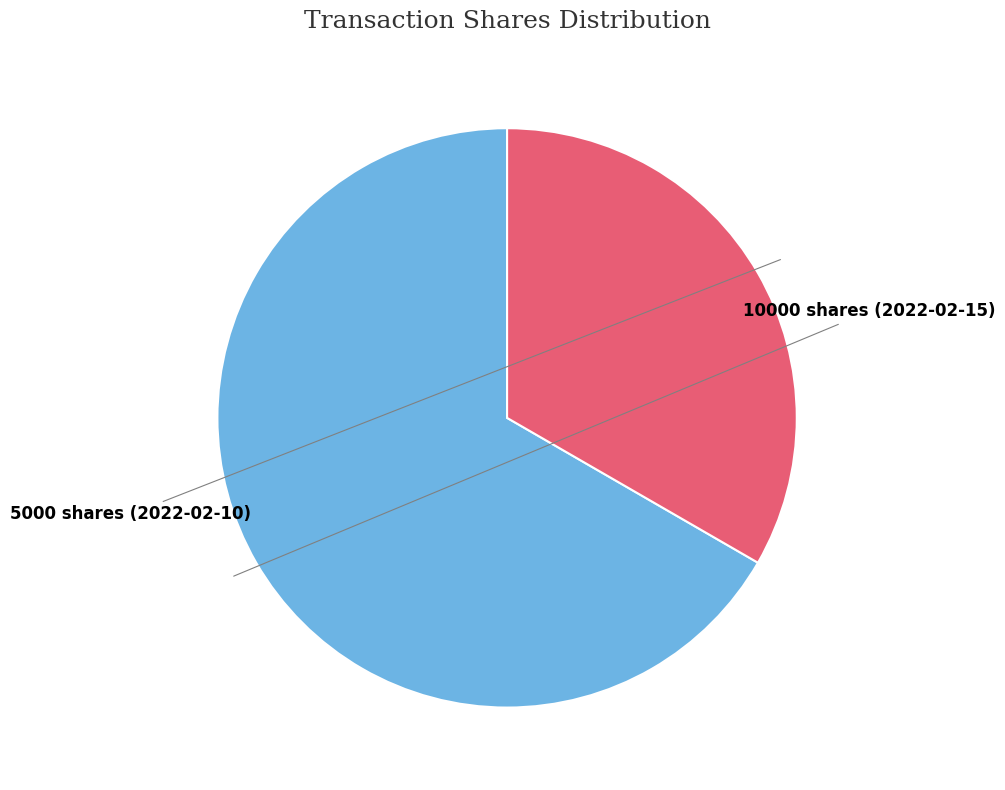

True or false: 10000 shares (2022-02-15) accounts for 54% of the total.

False